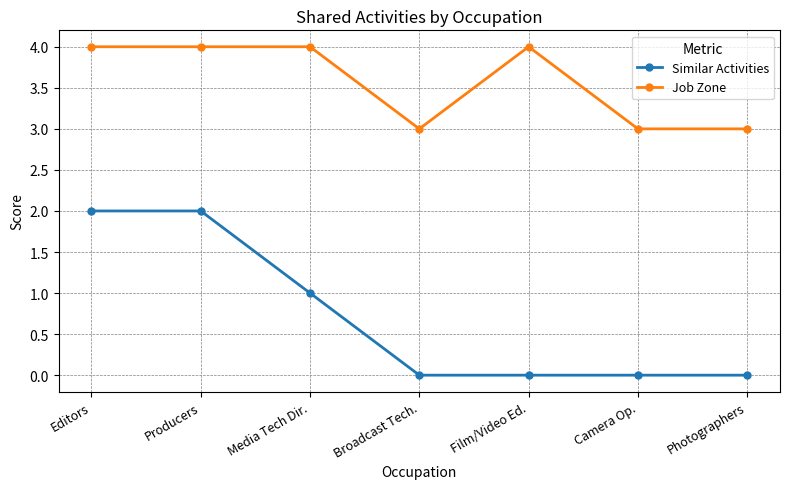

Reading left to right, extract all data points from this chart.

Similar Activities: Editors=2	Producers=2	Media Tech Dir.=1	Broadcast Tech.=0	Film/Video Ed.=0	Camera Op.=0	Photographers=0
Job Zone: Editors=4	Producers=4	Media Tech Dir.=4	Broadcast Tech.=3	Film/Video Ed.=4	Camera Op.=3	Photographers=3